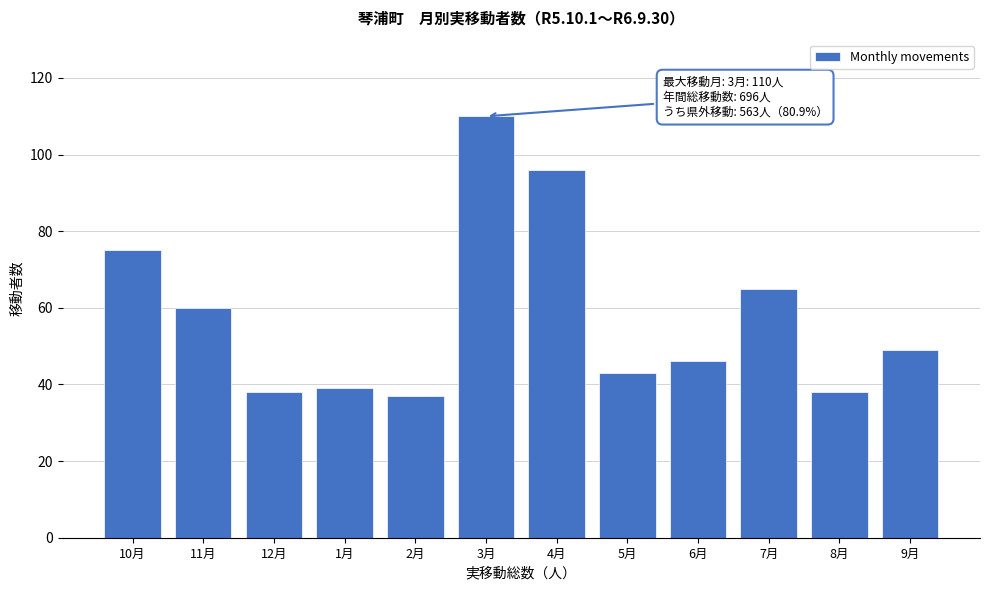

Reading left to right, list all the values displayed in this chart.

75	60	38	39	37	110	96	43	46	65	38	49